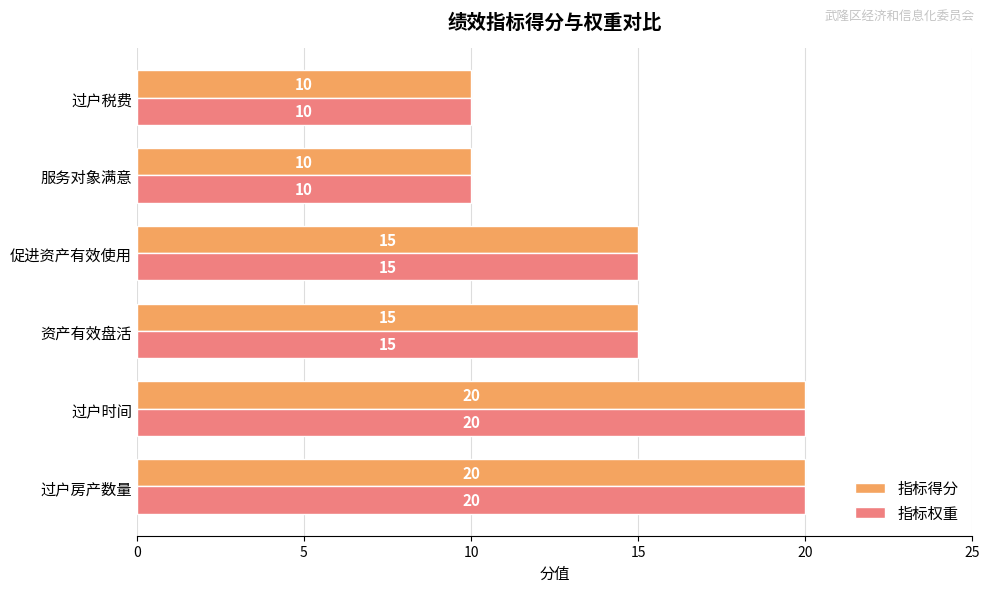

What is the difference between the 指标得分 values at 促进资产有效使用 and 过户时间?

5